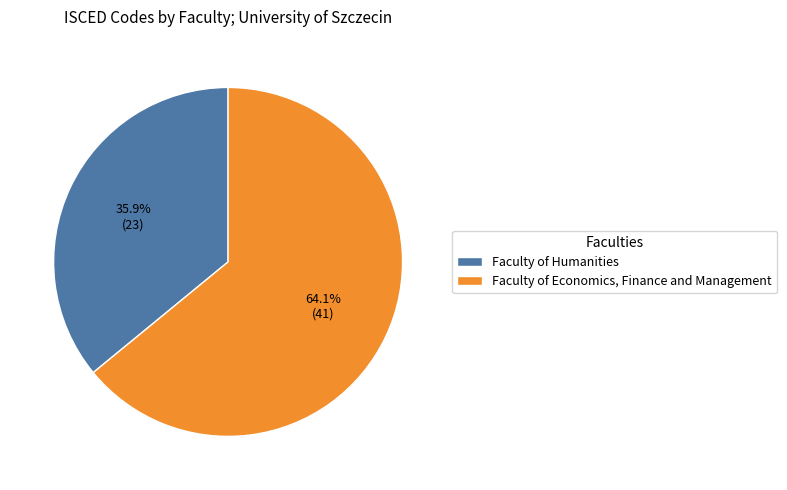

Which has a higher value, Faculty of Economics, Finance and Management or Faculty of Humanities?

Faculty of Economics, Finance and Management